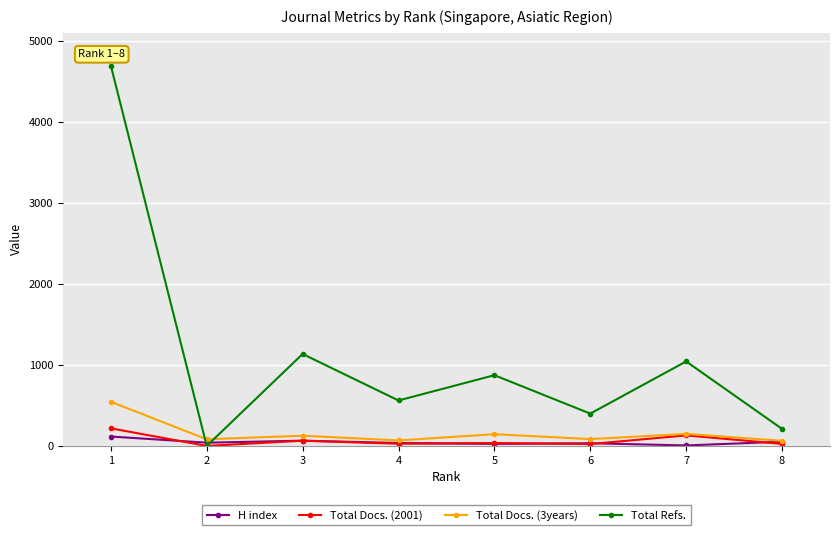

Read the Total Refs. value at 1, to the nearest 10.

4690